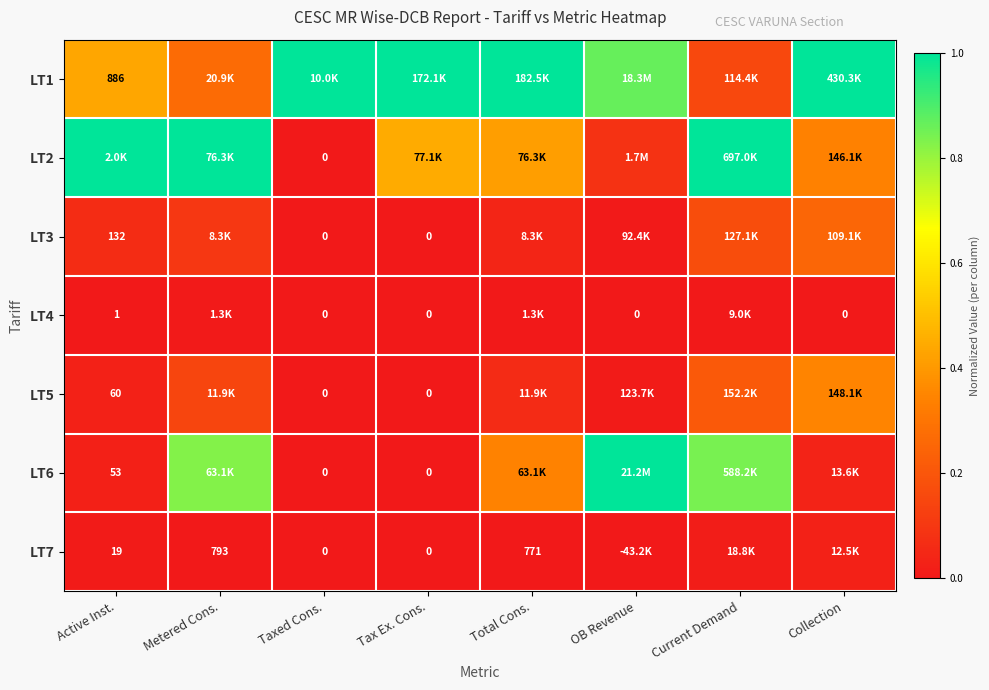

Count the number of data series in this chart.

7